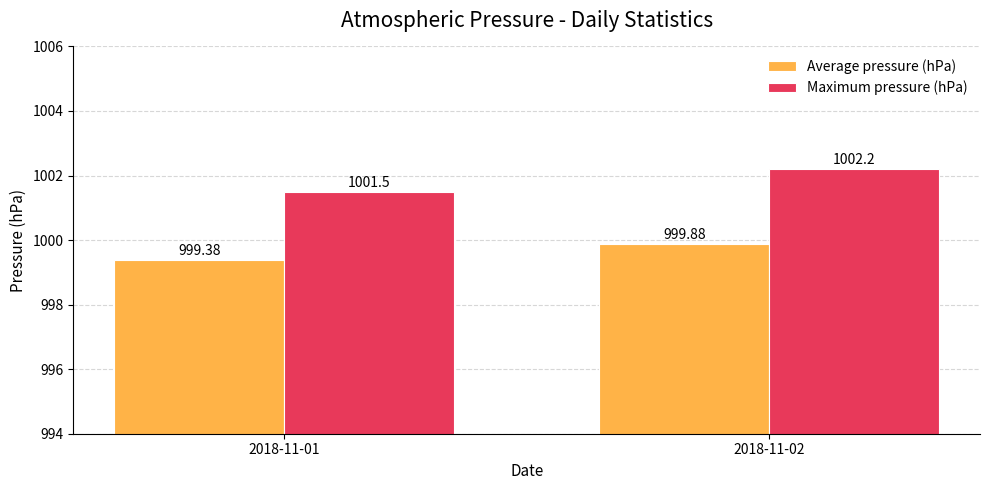

Which series has the largest total across all categories?

Maximum pressure (hPa)